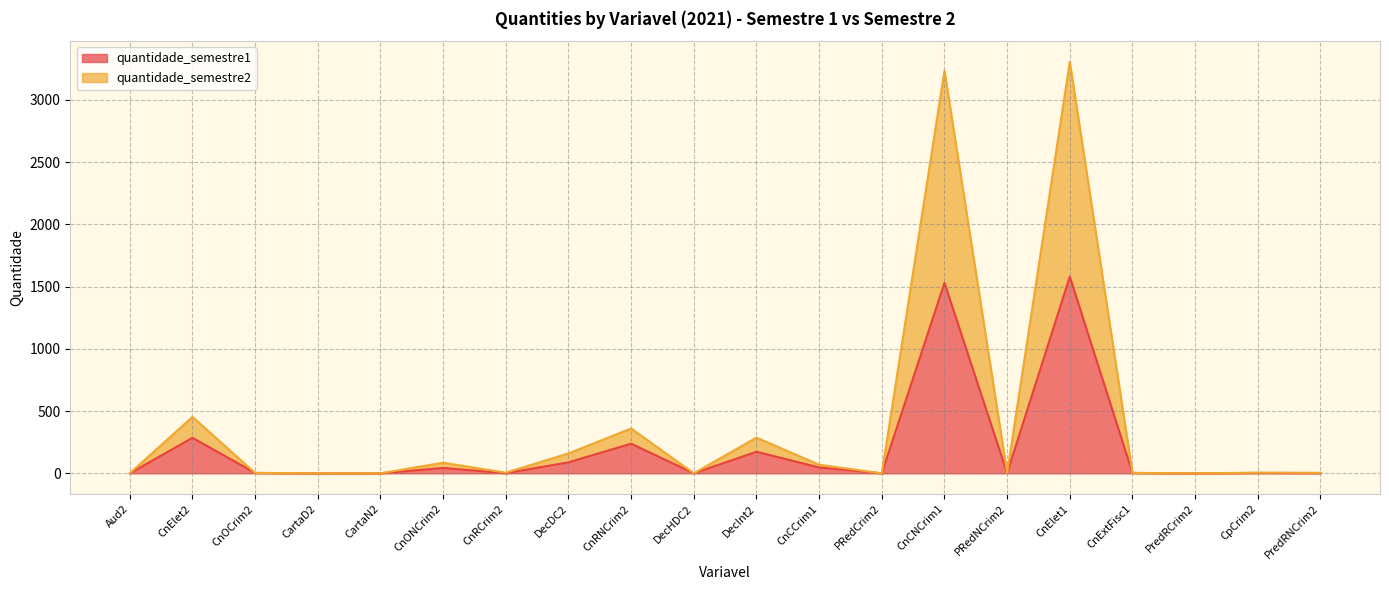

Reading right to left, extract all data points from this chart.

quantidade_semestre1: 2	3	0	3	1580	2	1530	0	47	173	0	238	88	1	43	0	0	3	285	0
quantidade_semestre2: 4	5	0	3	3307	4	3235	0	69	287	0	360	160	5	85	0	0	3	453	0